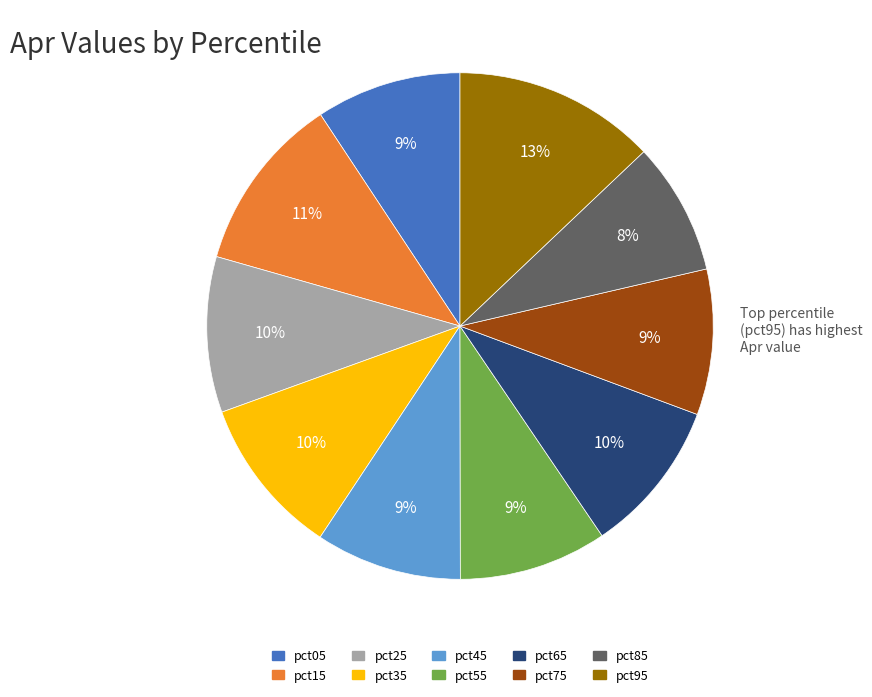

The pct65 slice represents 10% of the pie. True or false?

True